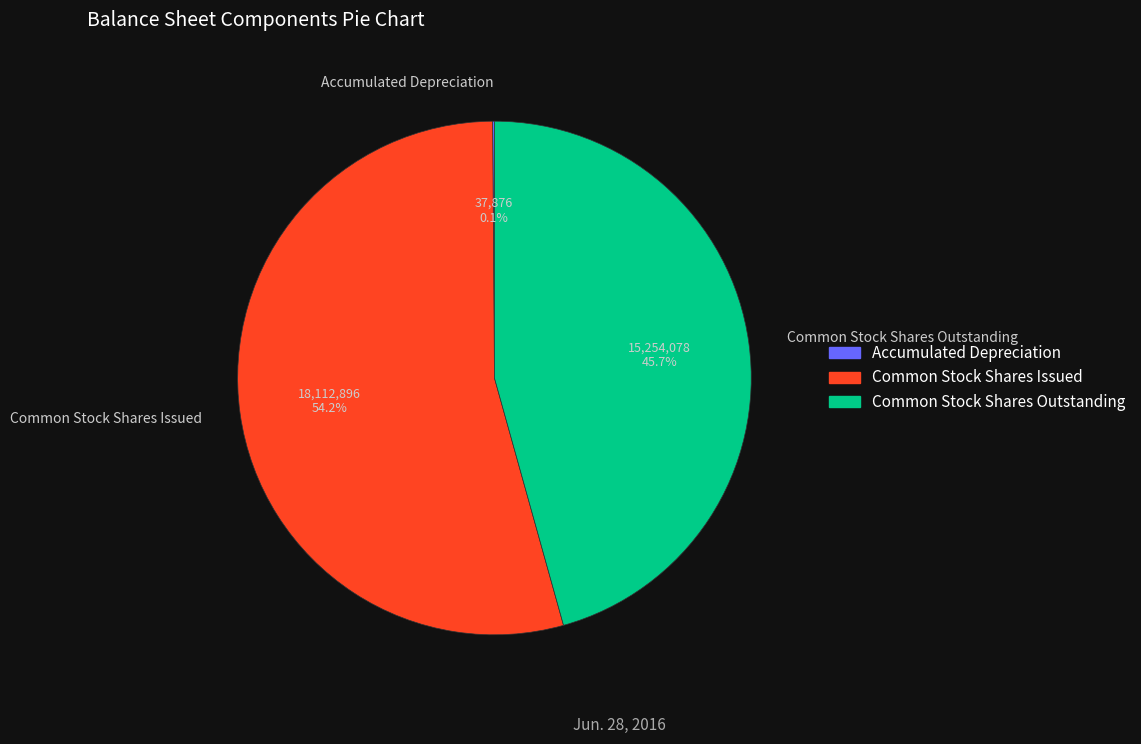

Is there a majority slice in this chart?

Yes